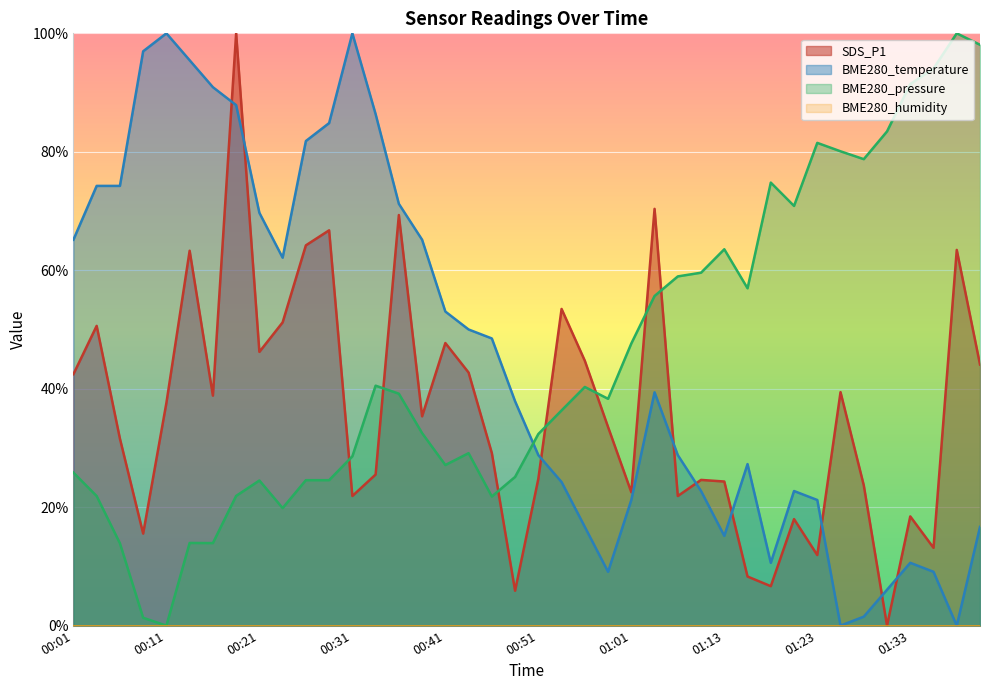

Rank the categories by BME280_temperature value from highest to lowest.

00:11, 00:31, 00:09, 00:14, 00:16, 00:19, 00:33, 00:29, 00:26, 00:04, 00:06, 00:36, 00:21, 00:01, 00:38, 00:24, 00:41, 00:43, 00:46, 01:03, 00:48, 00:51, 01:06, 01:16, 00:53, 01:08, 01:21, 01:01, 01:23, 00:56, 01:40, 01:13, 01:18, 01:33, 00:58, 01:35, 01:31, 01:28, 01:26, 01:38